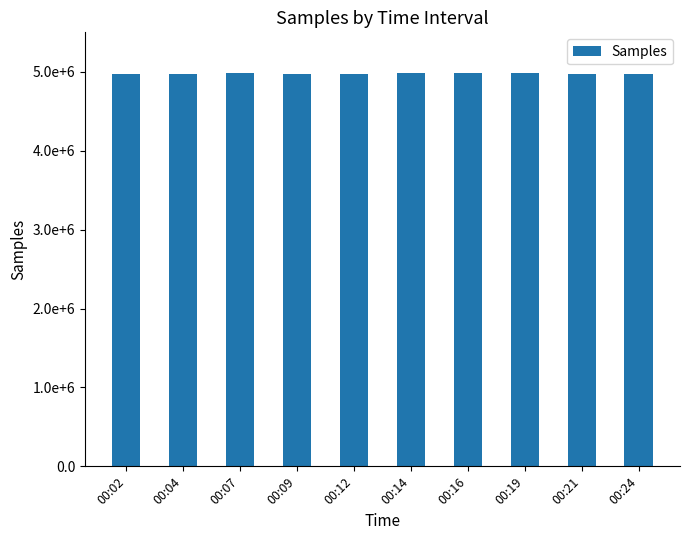

List the labels in order of value, largest first.

00:19, 00:07, 00:16, 00:14, 00:24, 00:21, 00:02, 00:04, 00:12, 00:09